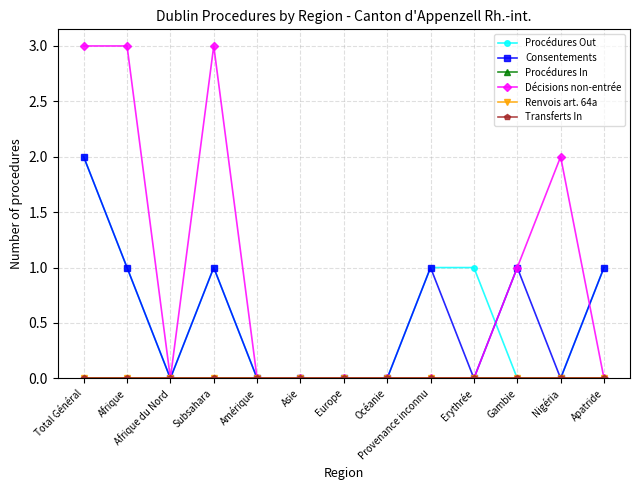

At how many categories does at least one series exceed 2?

3